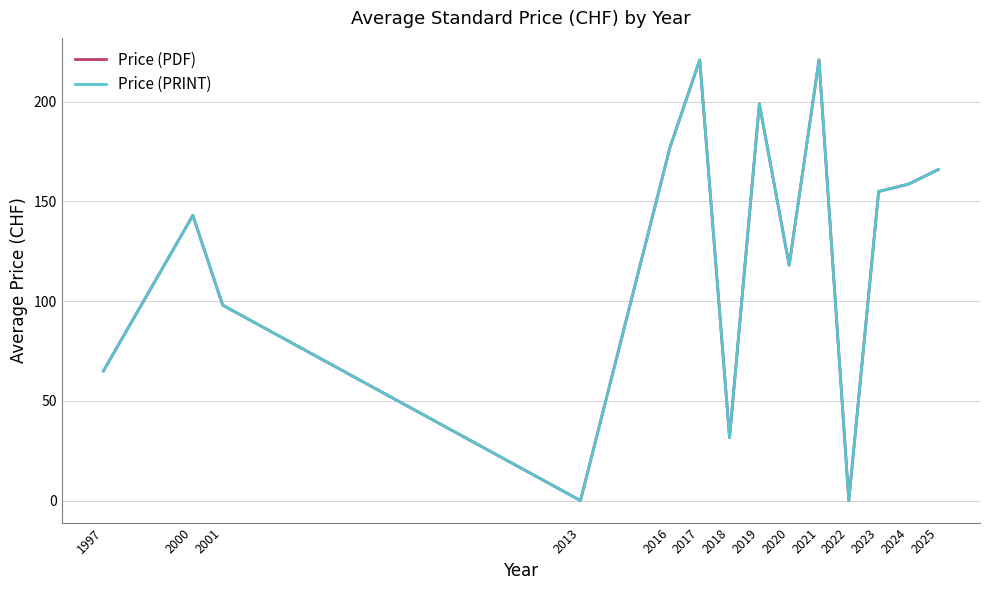

What is the maximum value for Price (PDF)?

221.0